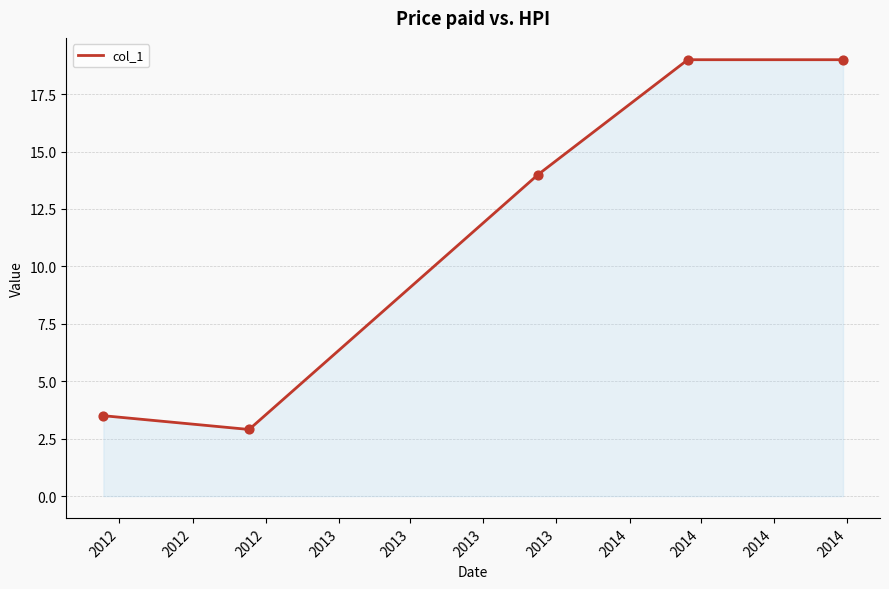

What is the smallest value displayed?

2.9